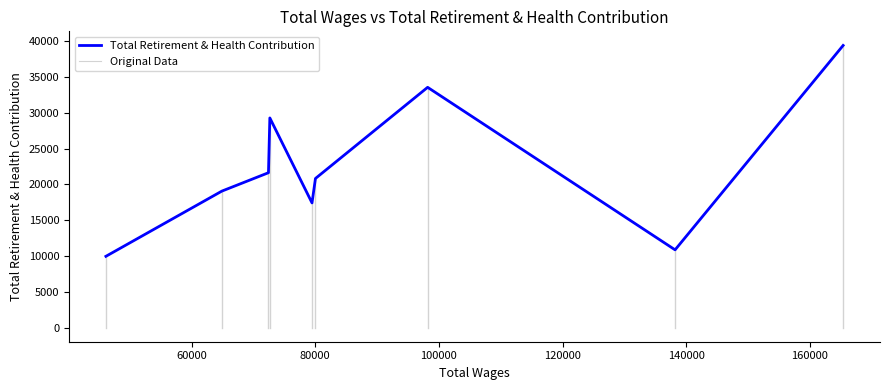

Does the chart have visible grid lines?

No